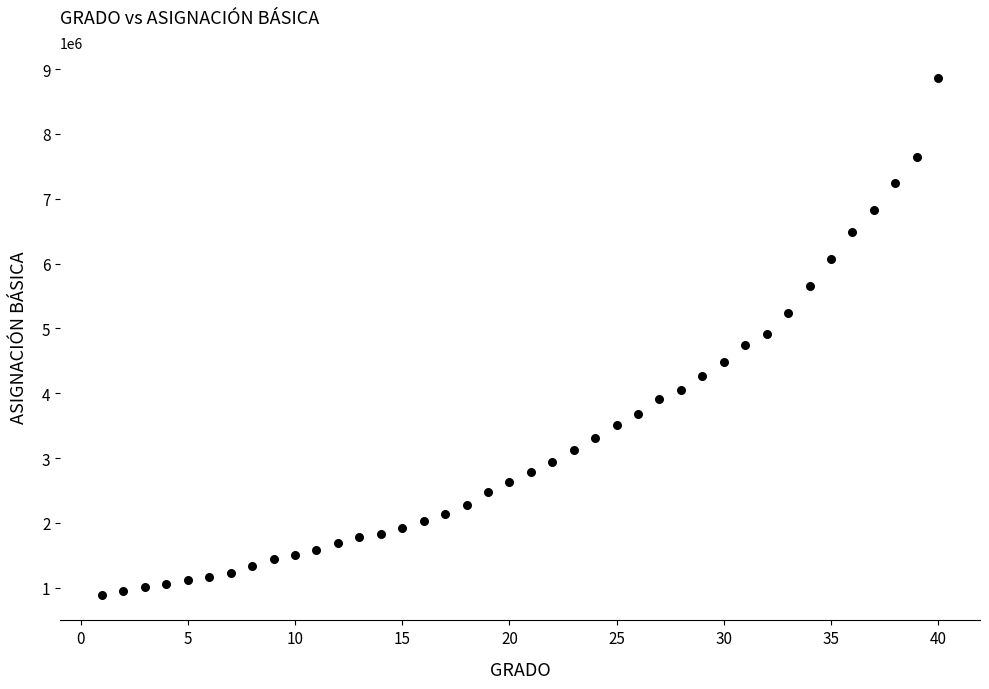

What is the range of Y values (max minus min)?

7967521